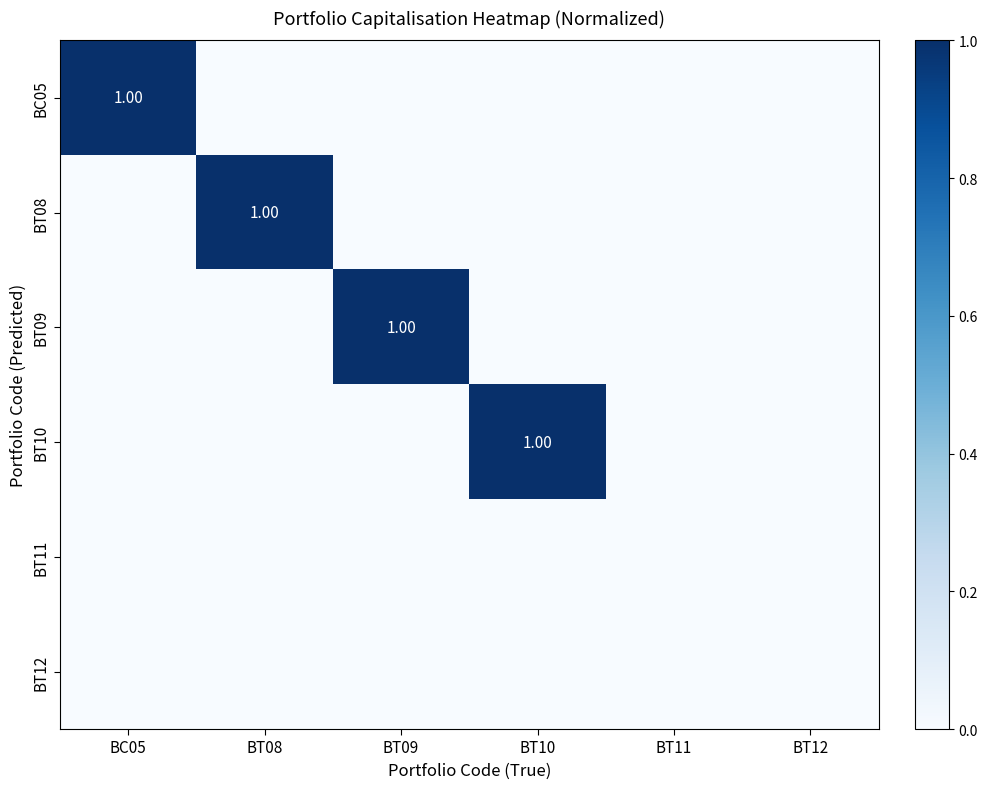

List the labels in order of BC05 value, largest first.

BC05, BT08, BT09, BT10, BT11, BT12